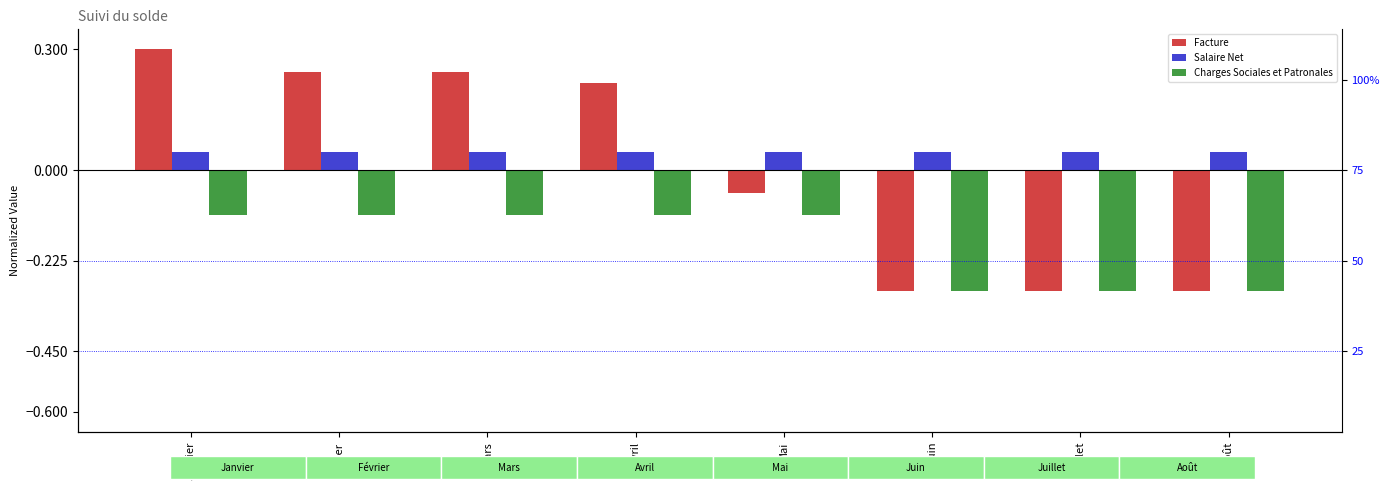

What is the smallest value displayed?

-0.3